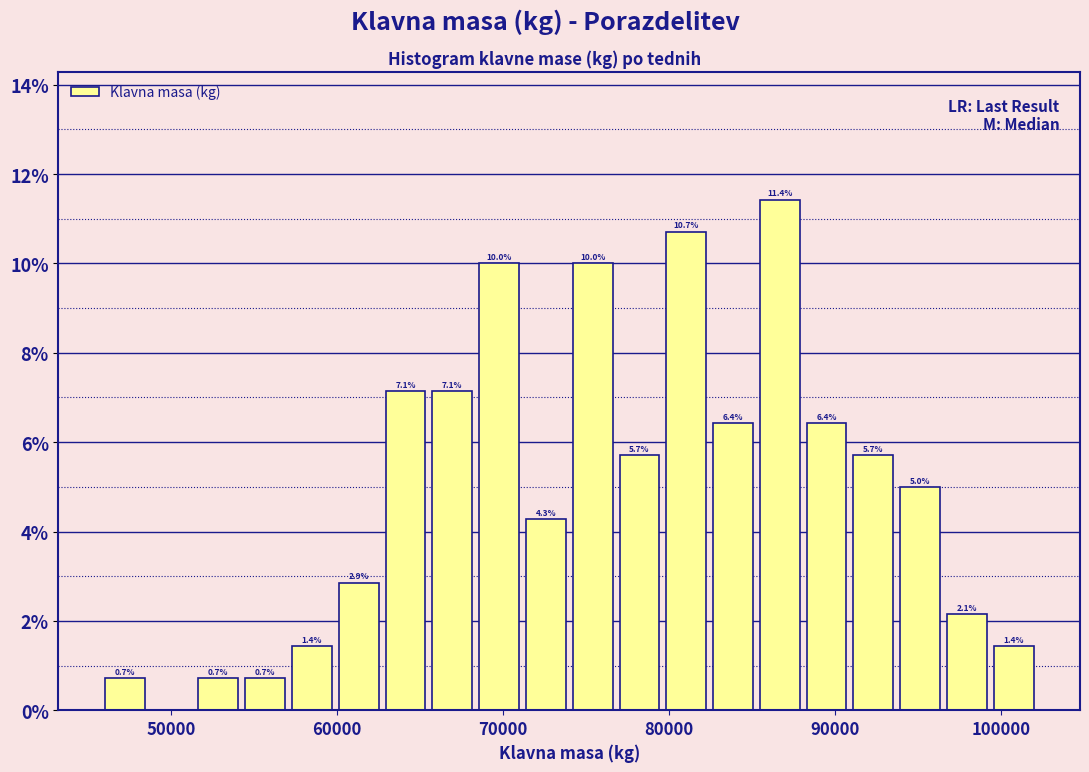

Read against the x-axis, roughly where is the centre of the tallest bar?

87000